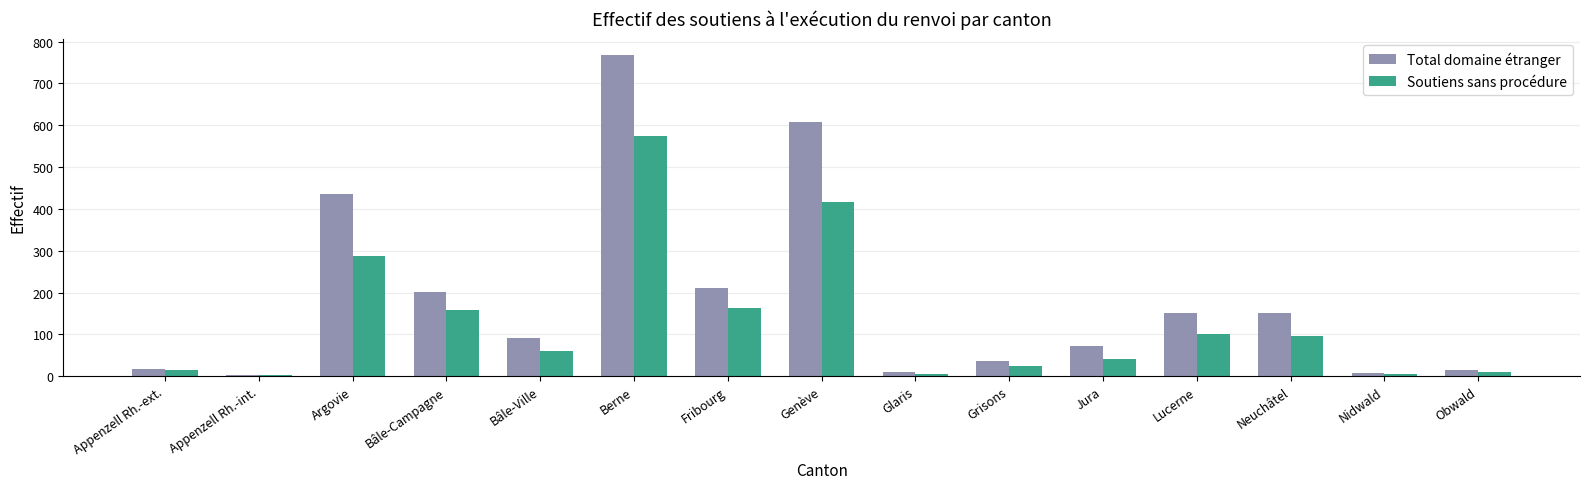

How many data points does each series have?

15